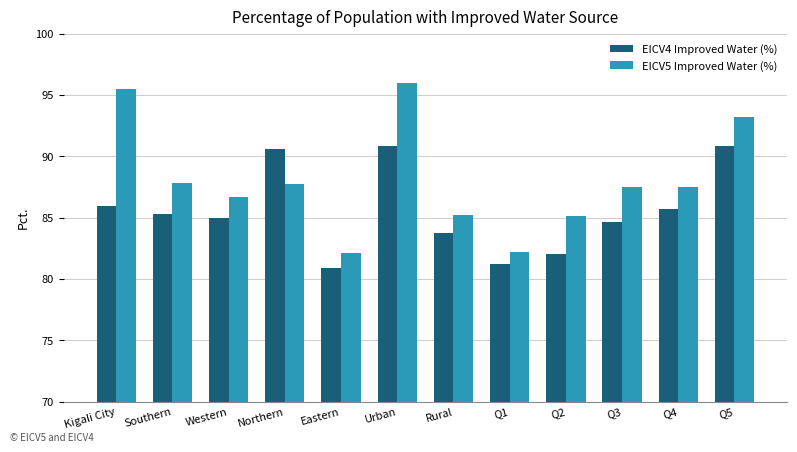

What is the sum of the EICV5 Improved Water (%) values at Q4 and Southern?

175.3